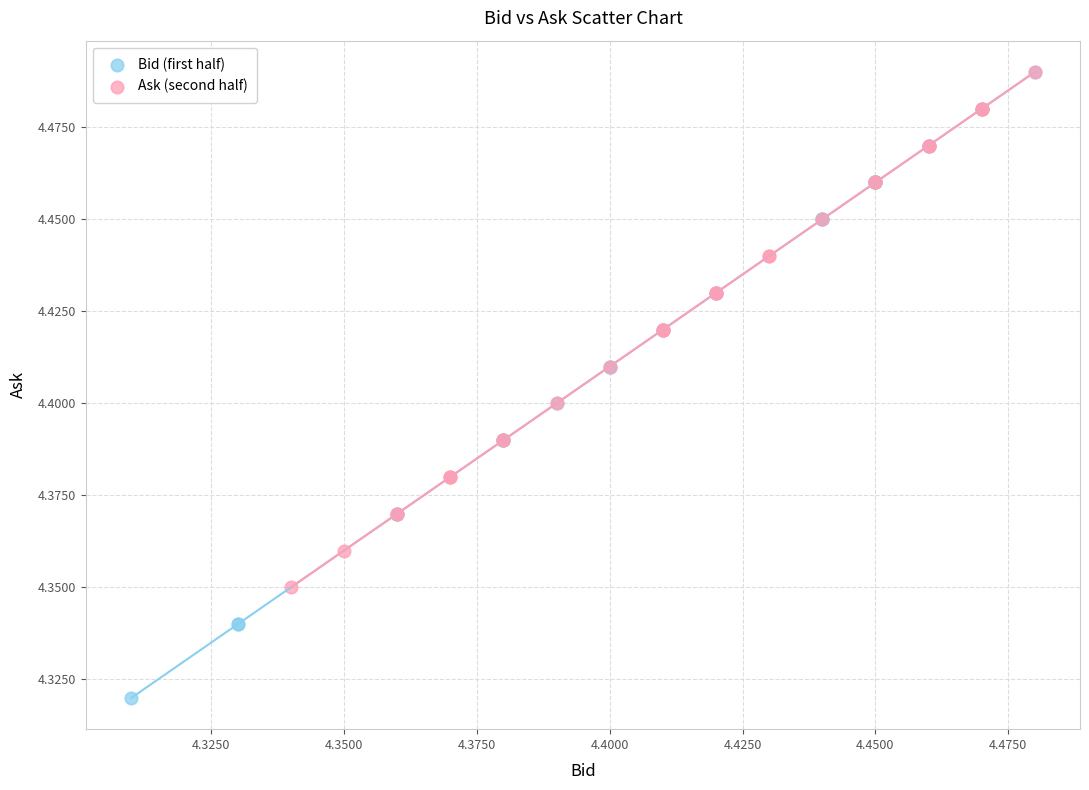

Which series has the widest spread of Y values?

Bid (first half)